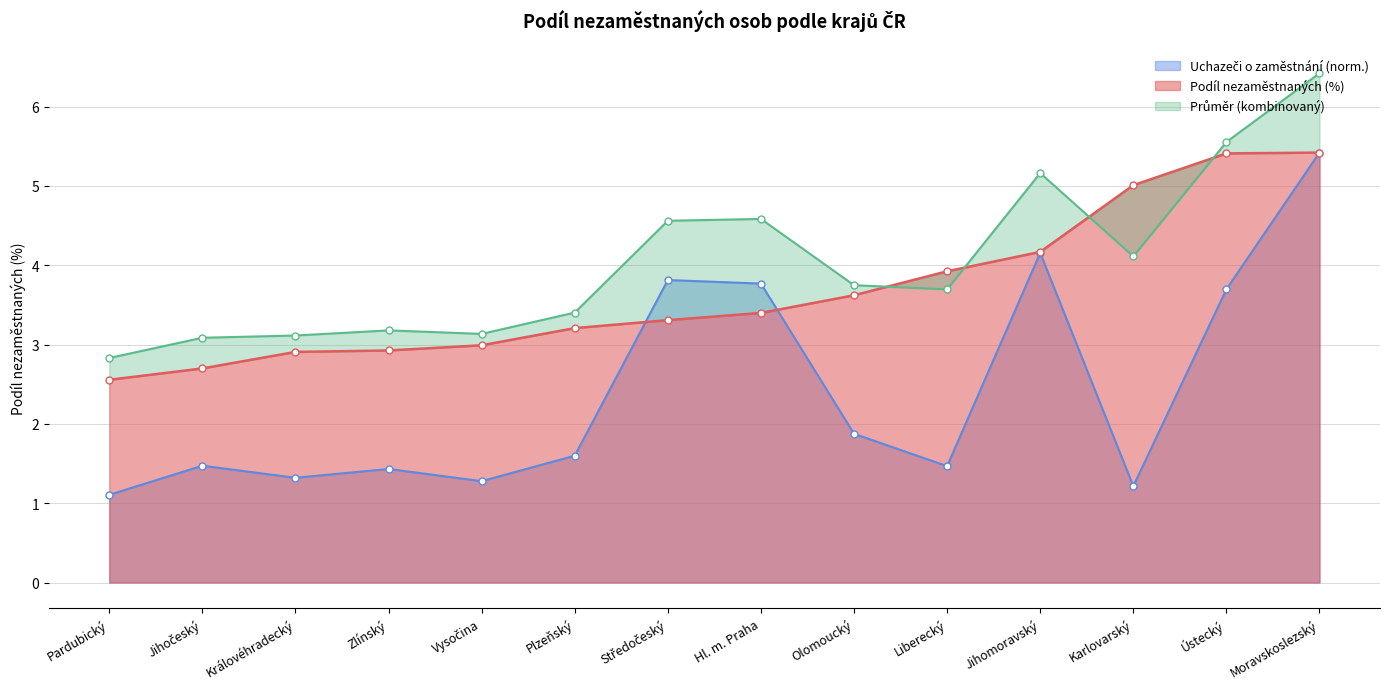

Reading left to right, what are all the values shown in this chart?

Uchazeči (abs.): Pardubický=1.1	Jihočeský=1.5	Královéhradecký=1.3	Zlínský=1.4	Vysočina=1.3	Plzeňský=1.6	Středočeský=3.8	Hl. m. Praha=3.8	Olomoucký=1.9	Liberecký=1.5	Jihomoravský=4.2	Karlovarský=1.2	Ústecký=3.7	Moravskoslezský=5.4
Podíl nezaměstnaných (%): Pardubický=2.6	Jihočeský=2.7	Královéhradecký=2.9	Zlínský=2.9	Vysočina=3.0	Plzeňský=3.2	Středočeský=3.3	Hl. m. Praha=3.4	Olomoucký=3.6	Liberecký=3.9	Jihomoravský=4.2	Karlovarský=5.0	Ústecký=5.4	Moravskoslezský=5.4